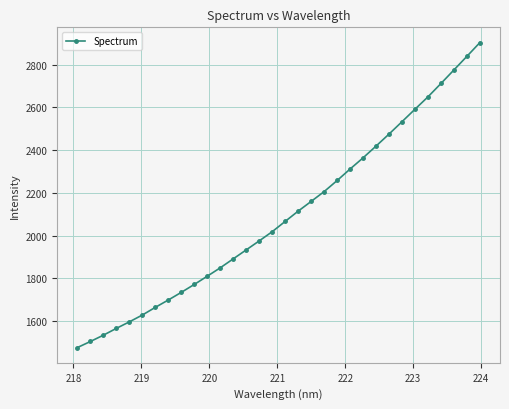

What is the value of the 4th point from the left?

1566.4